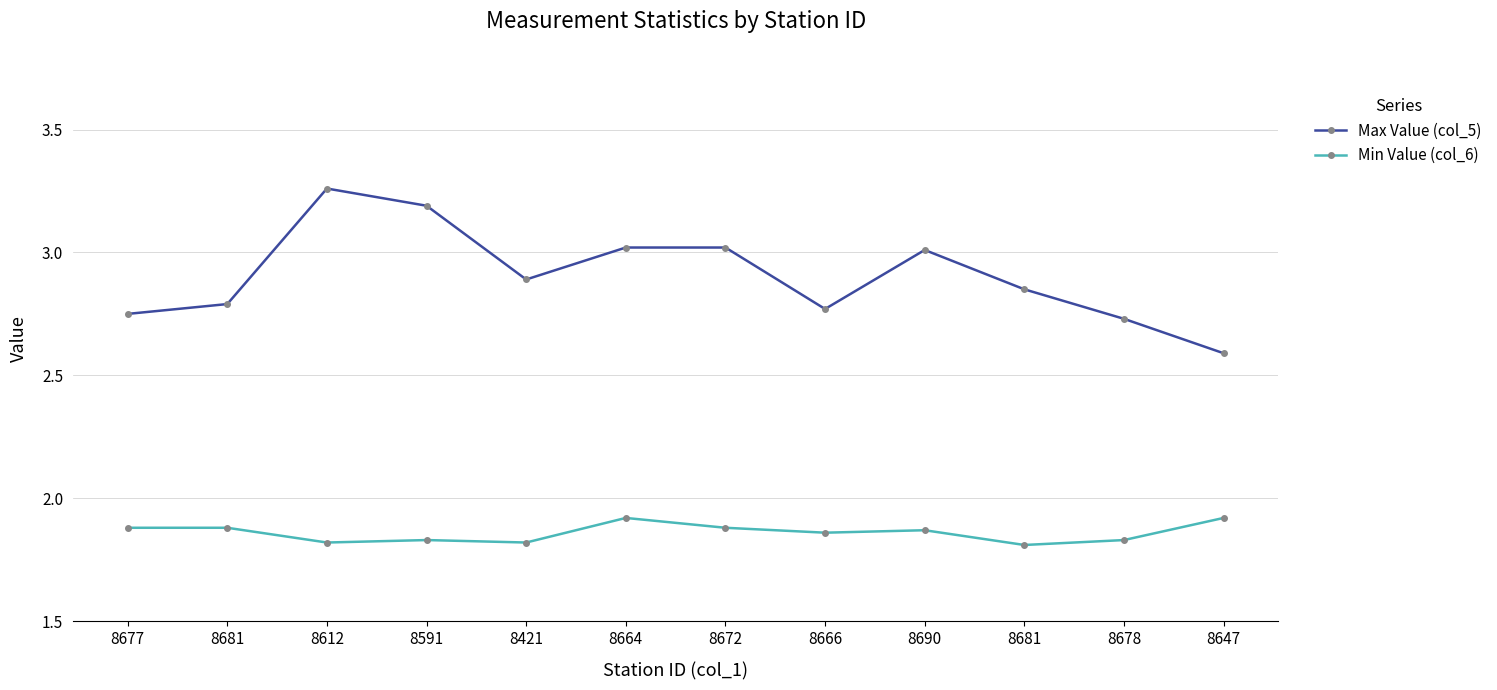

True or false: Min Value (col_6) has more than 2 interior local peaks.

True